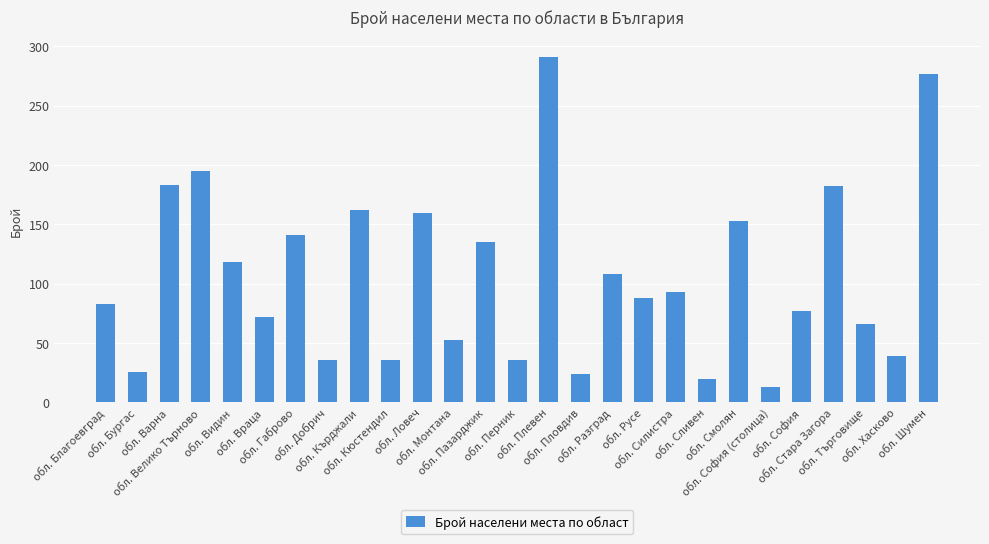

Approximately how many times larger is the value at обл. Добрич compared to обл. Плевен?

0.1